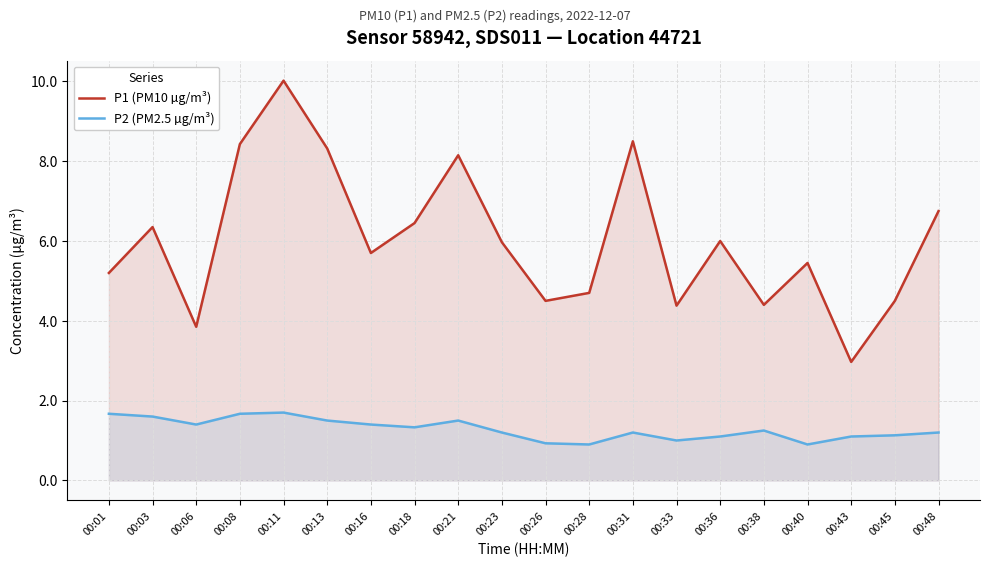

What is the approximate value of P1 (PM10 µg/m³) at 00:18?

6.5